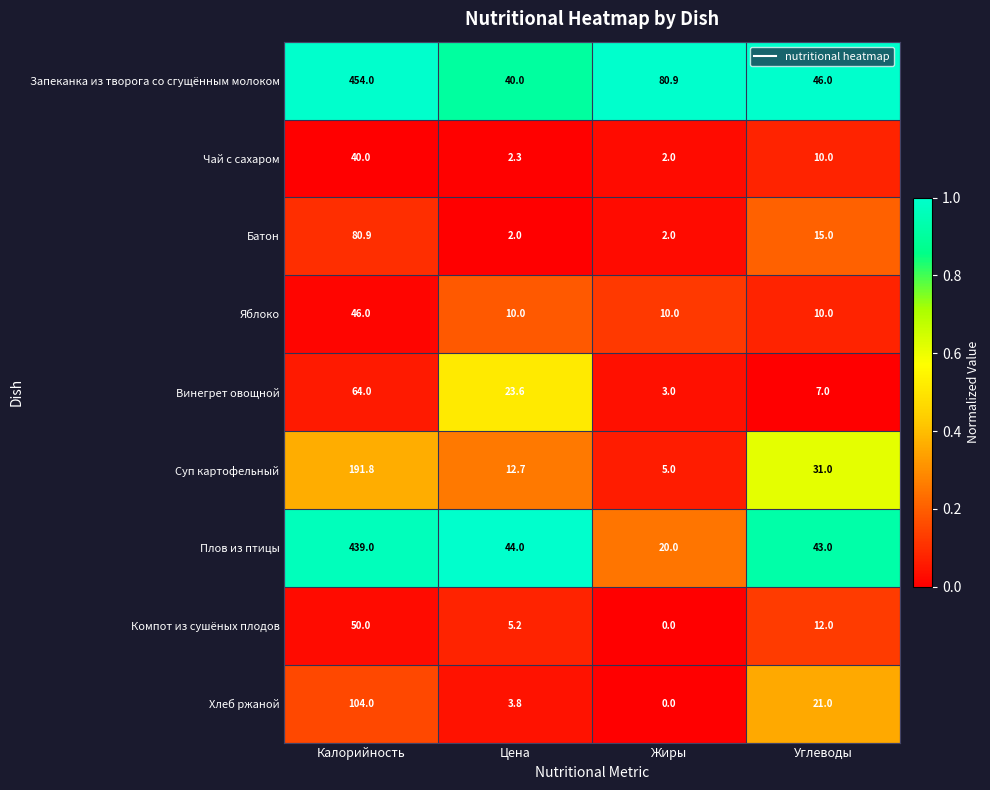

What is the sum of all Плов из птицы values?

546.0